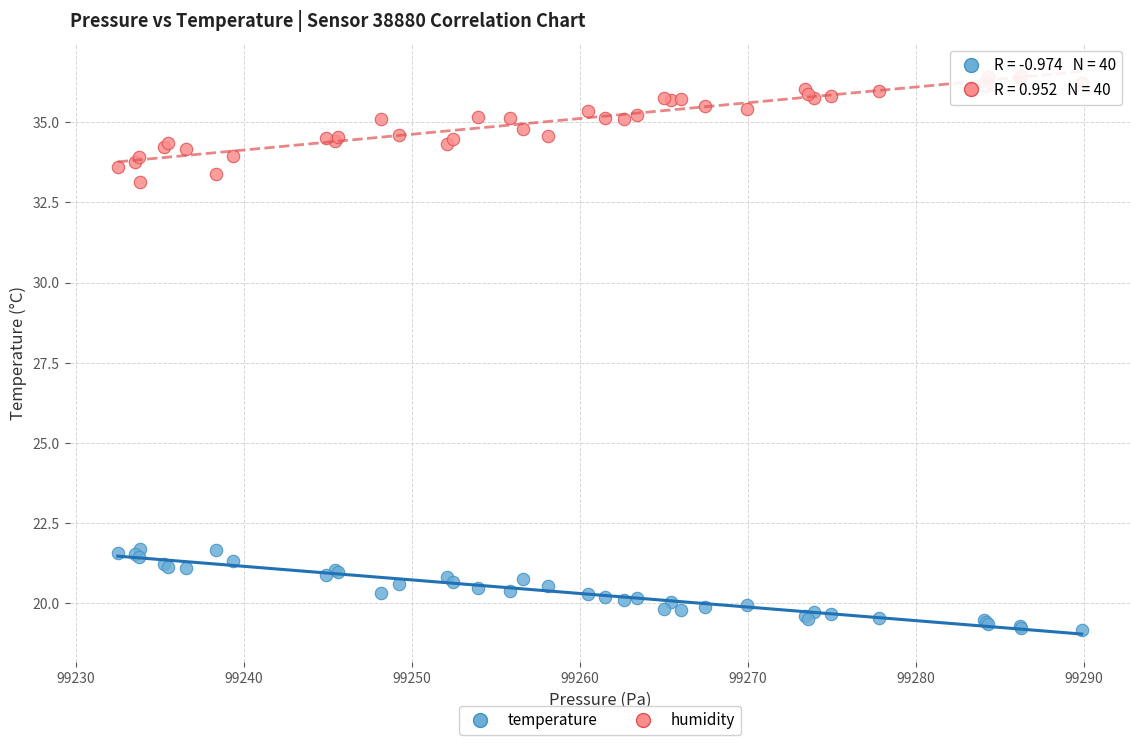

Which series contains the lowest Y value?

temperature